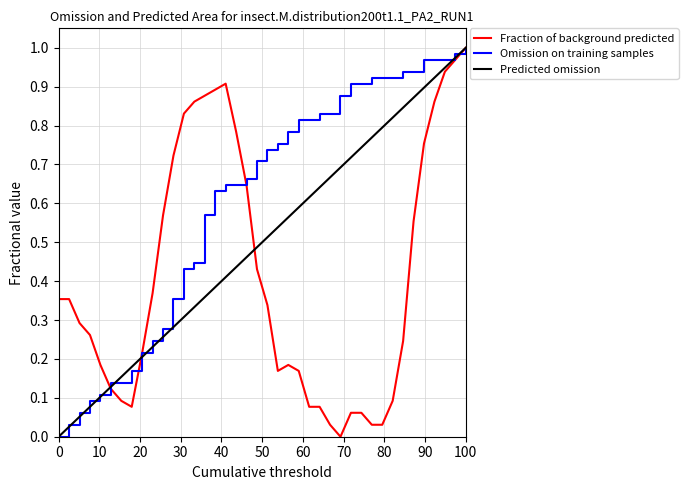

Which series has the largest total across all categories?

Omission on training samples